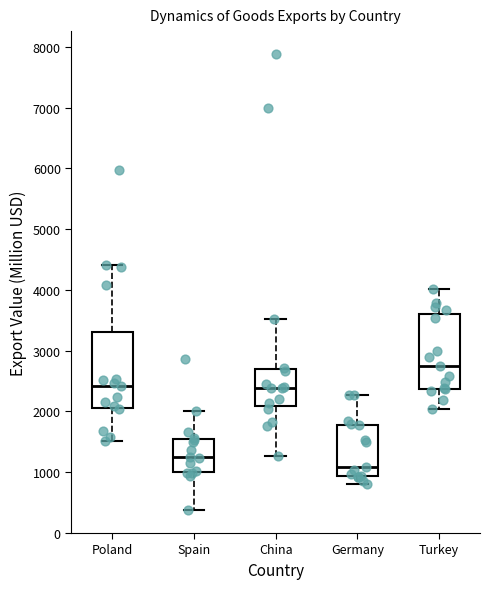

Which box's median line is the highest?

Turkey